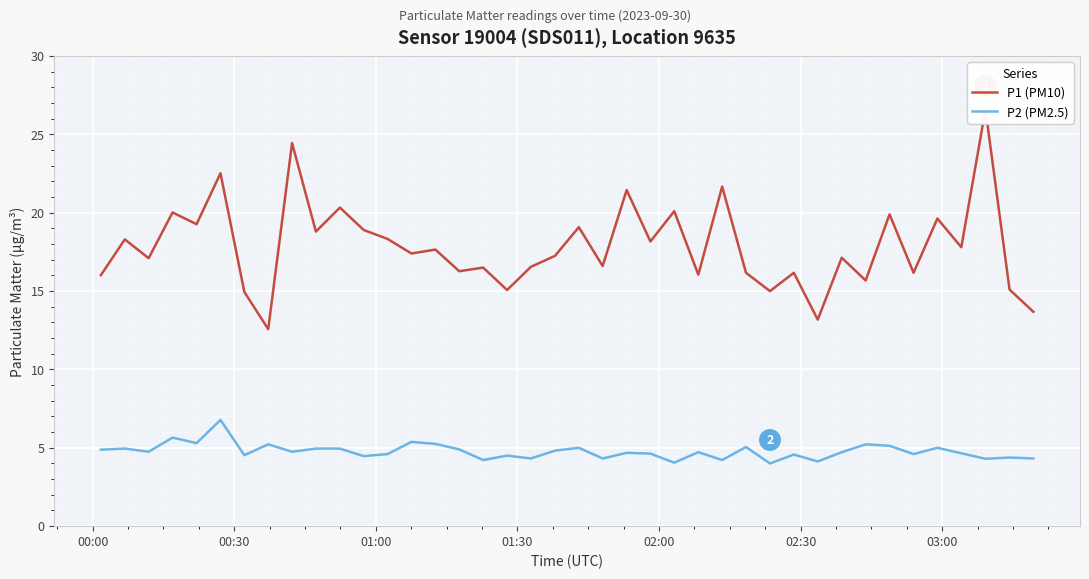

How many values in the P2 (PM2.5) series exceed 4?

39